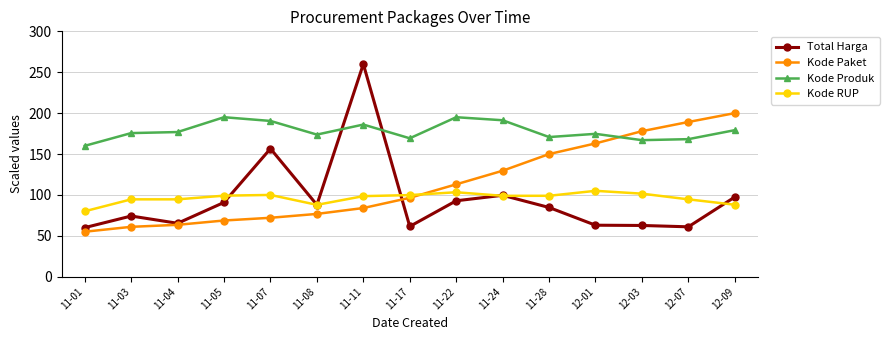

Which series ends up on top after the final intersection of Kode RUP and Total Harga?

Total Harga